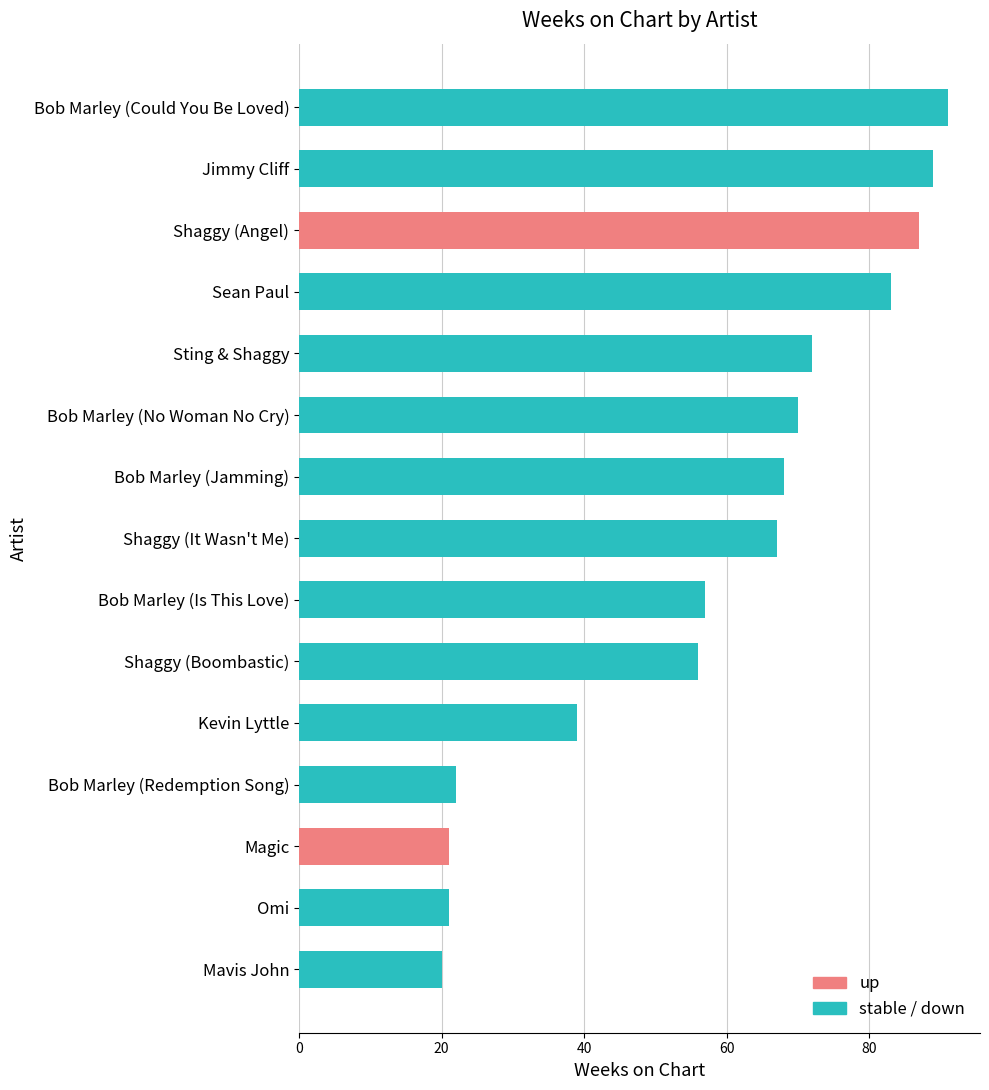

How many series are shown in this chart?

1